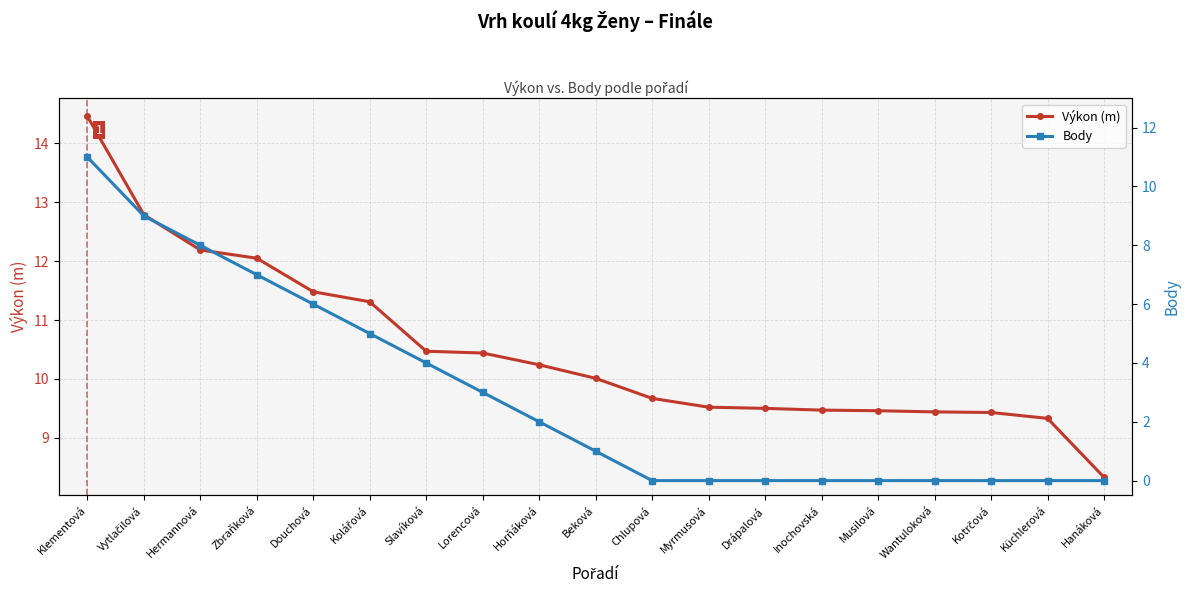

True or false: Výkon (m) and Body intersect in this chart.

False